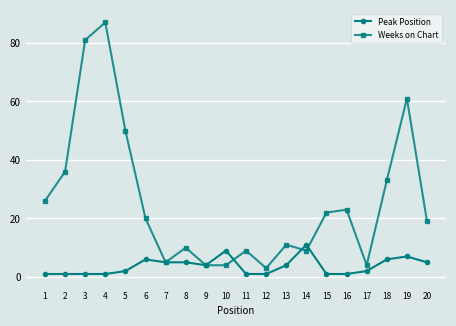

The value of Peak Position at 13 is 4. True or false?

True